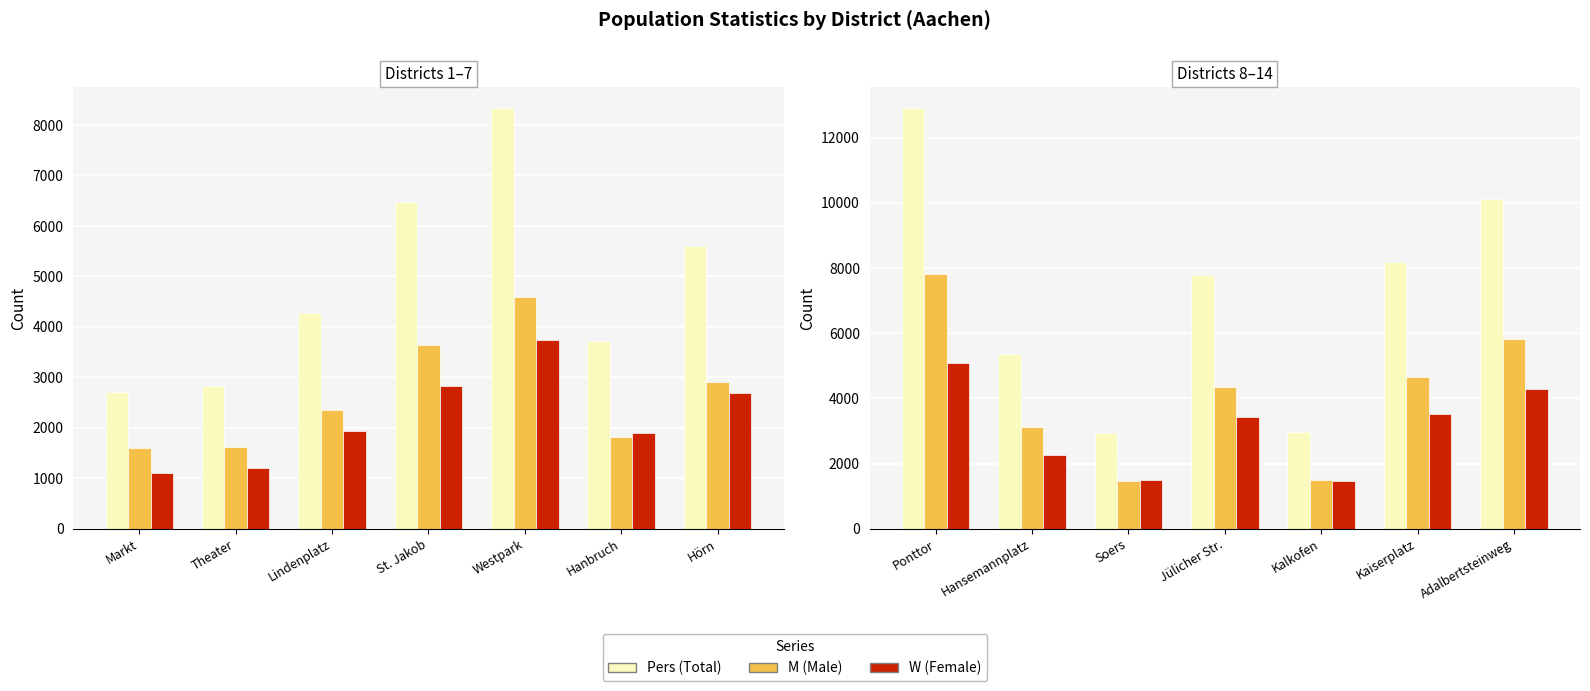

Does the chart contain any negative values?

No